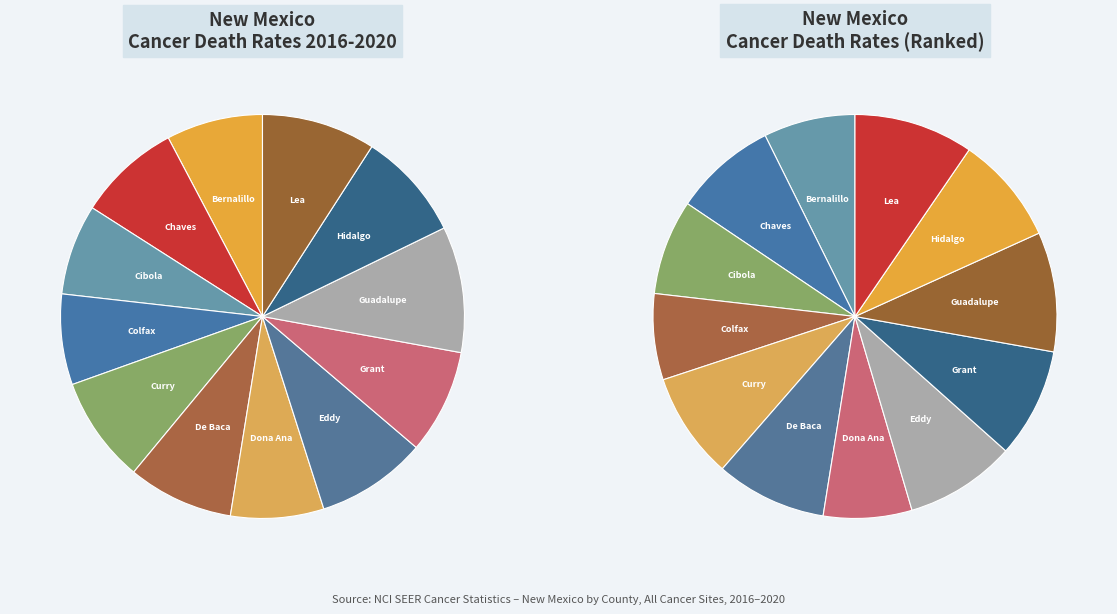

Is the sum of Lea County and Dona Ana County greater than half?

No